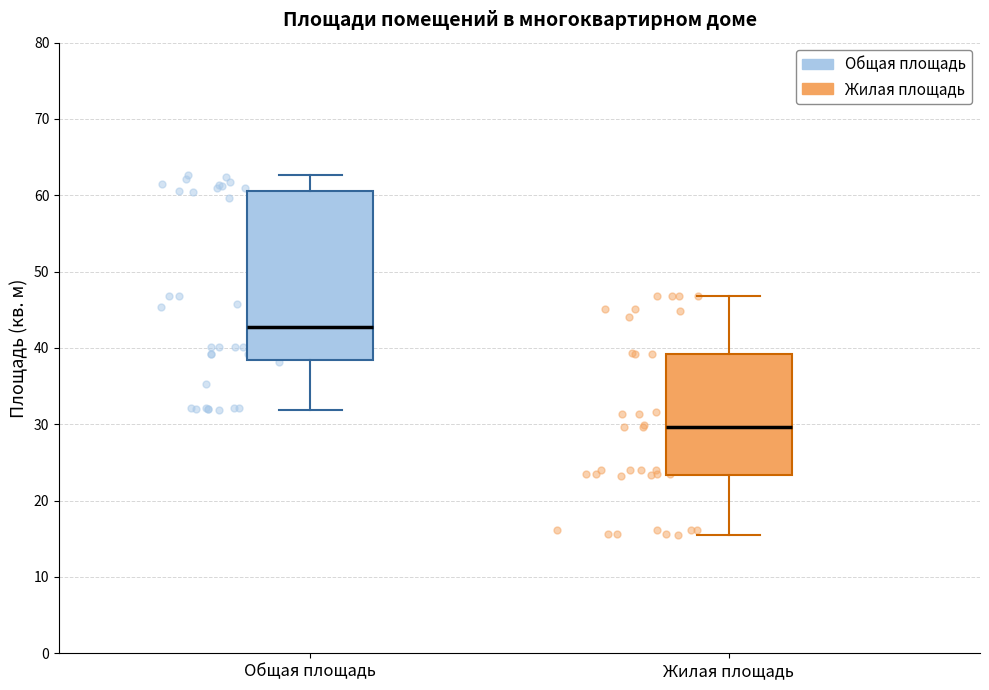

Reading left to right, transcribe this box plot: for each box, give where its median line is, the range the box spans, and where its two whiskers end, as read against the y-axis. The values are not printed on the chart, so give them approximately, as read against the axis.

Общая площадь: median 43, box 38 to 61, whiskers 32 to 63
Жилая площадь: median 30, box 23 to 39, whiskers 16 to 47